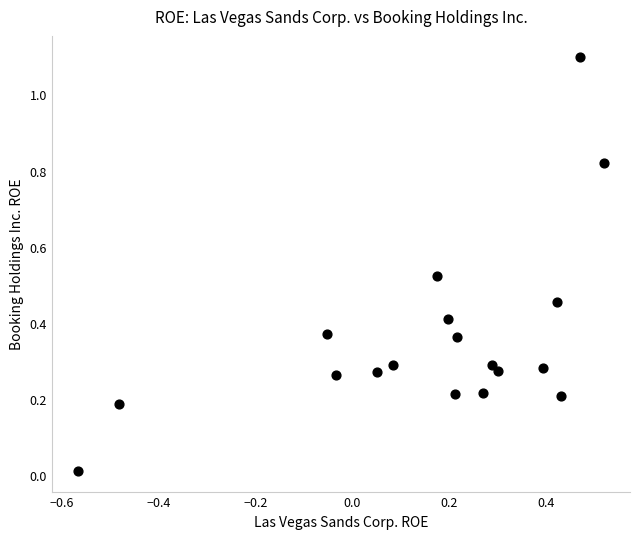

What is the range of X values (max minus min)?

1.1